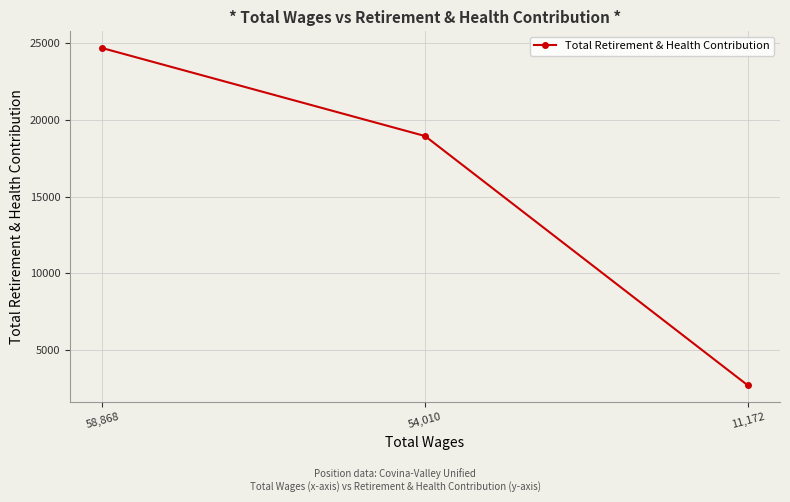

How many values are between 2694 and 24686?

3